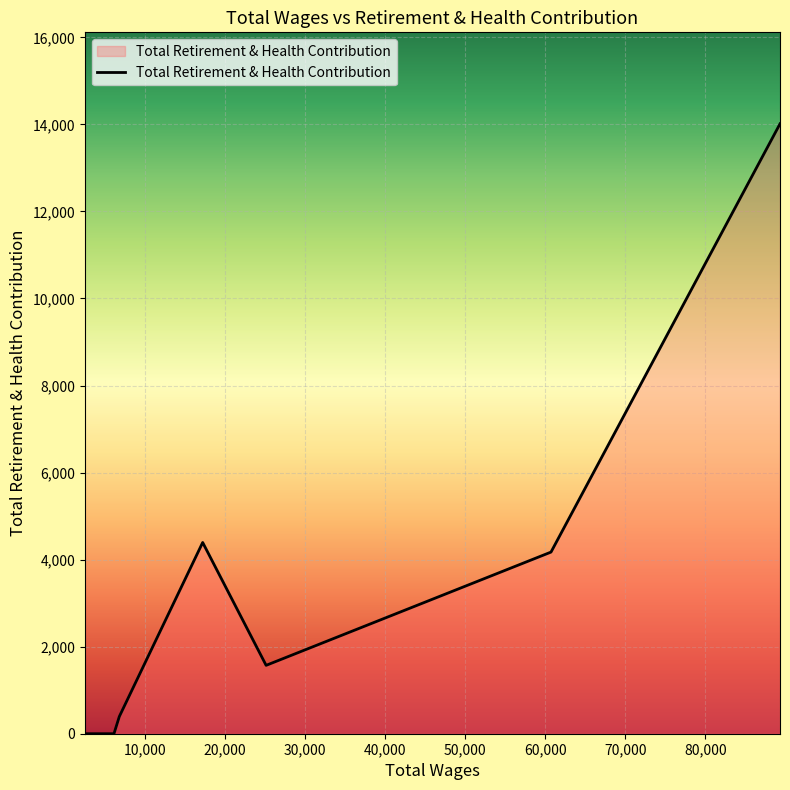

What is the maximum value shown in the chart?

14013